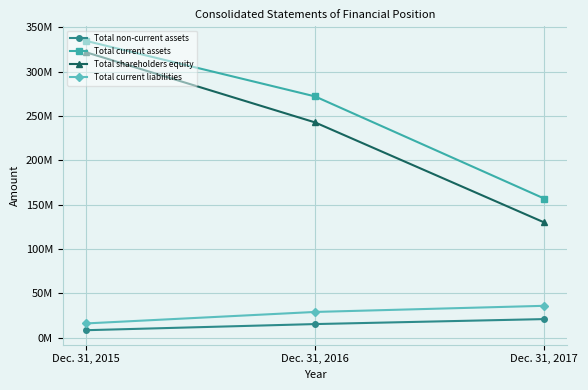

At which label does Total current liabilities first exceed 29002000?

Dec. 31, 2017